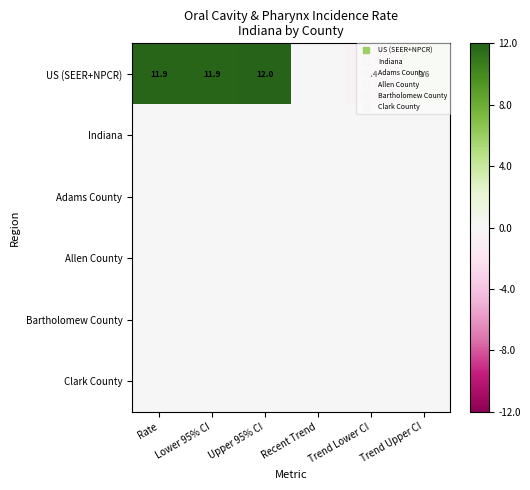

What is the spread (max minus min) of values at Lower 95% CI?

11.9